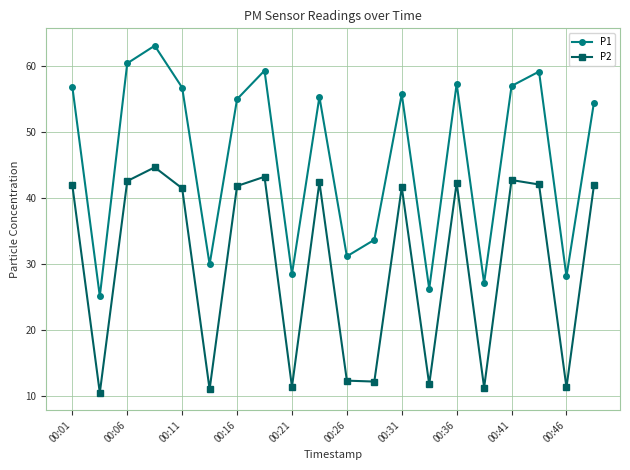

Does the chart have visible grid lines?

Yes